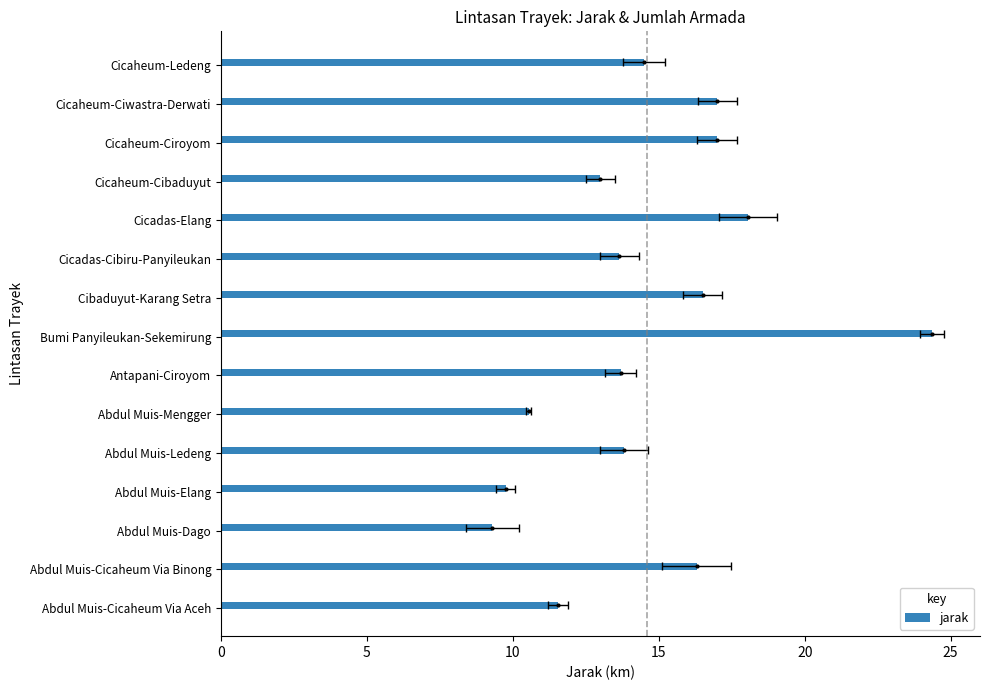

Reading right to left, list all the values displayed in this chart.

14.5	17.0	17.0	13.0	18.1	13.7	16.5	24.4	13.7	10.6	13.8	9.8	9.3	16.3	11.6